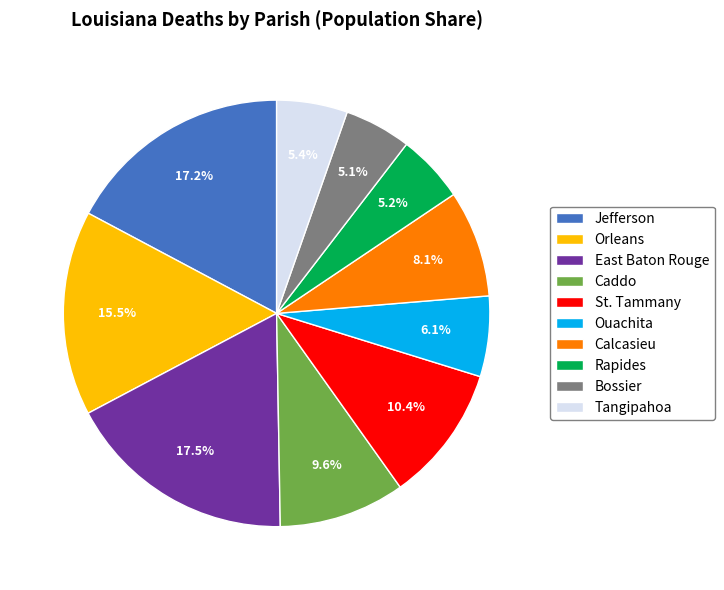

Is the sum of Tangipahoa and Jefferson greater than half?

No